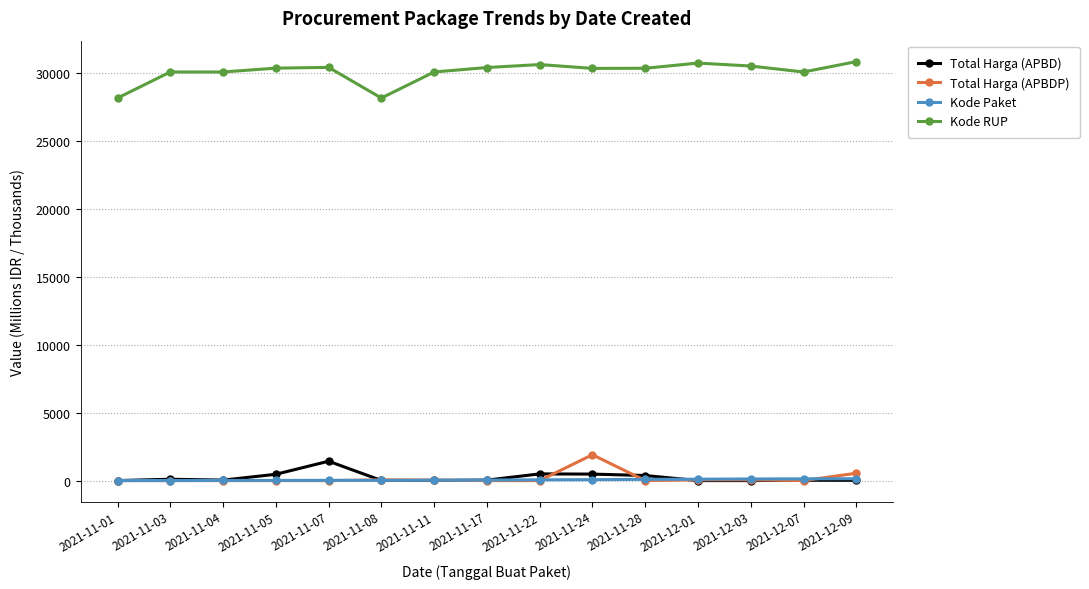

The value of Kode RUP at 2021-12-01 is 30745.1. True or false?

True